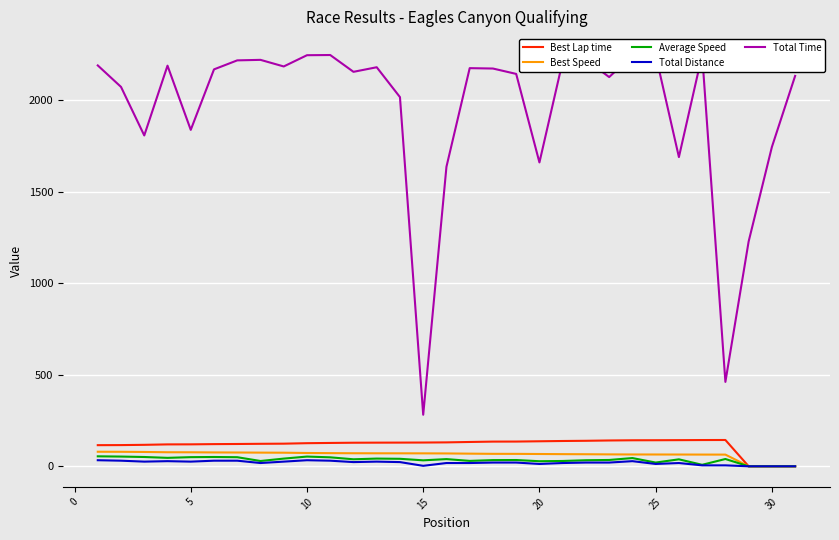

How many interior local peaks does the Best Lap time series have?

1